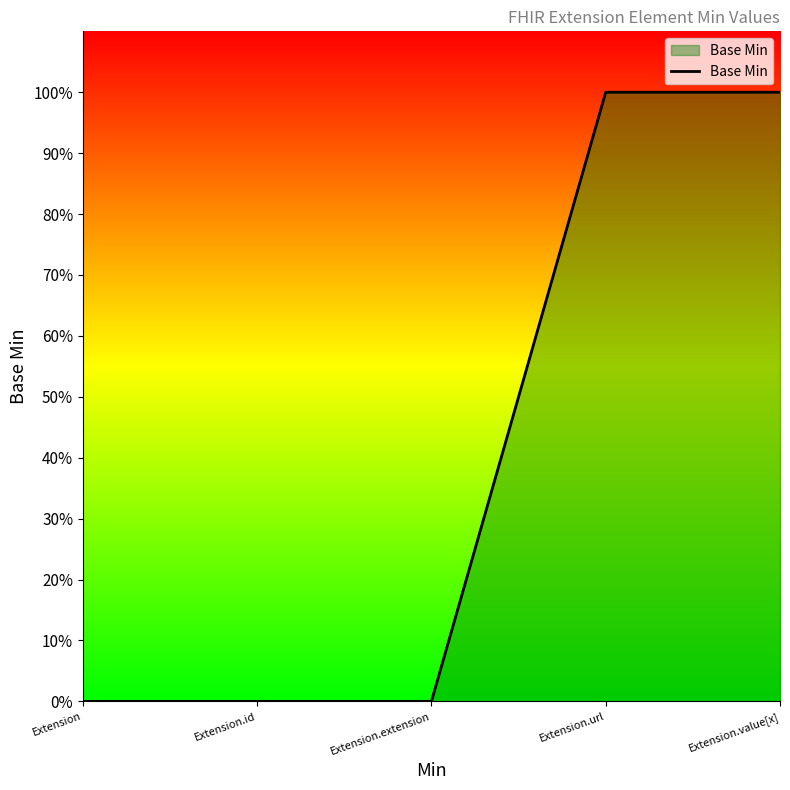

What is the difference between the second highest and second lowest values?

1